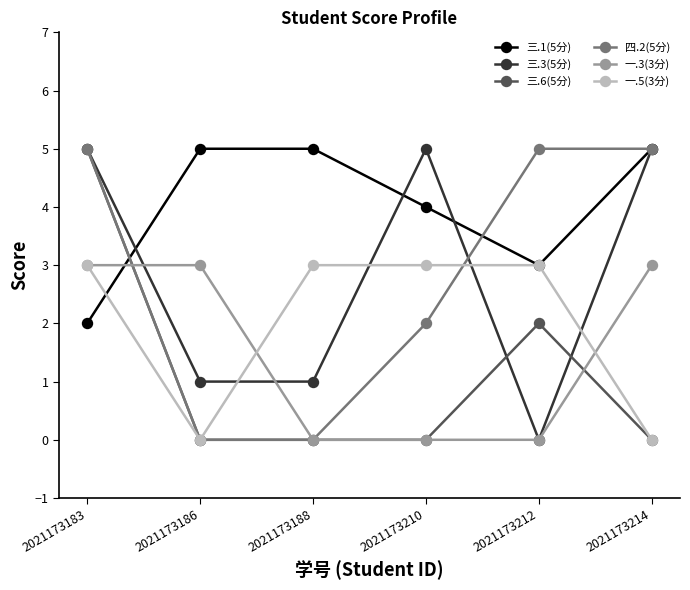

What is the greatest value displayed?

5